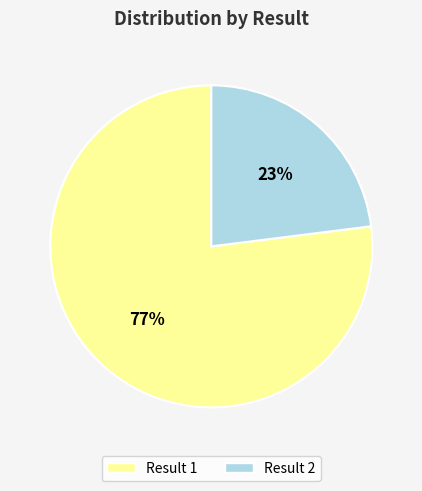

To the nearest percent, what is the average slice percentage?

50%